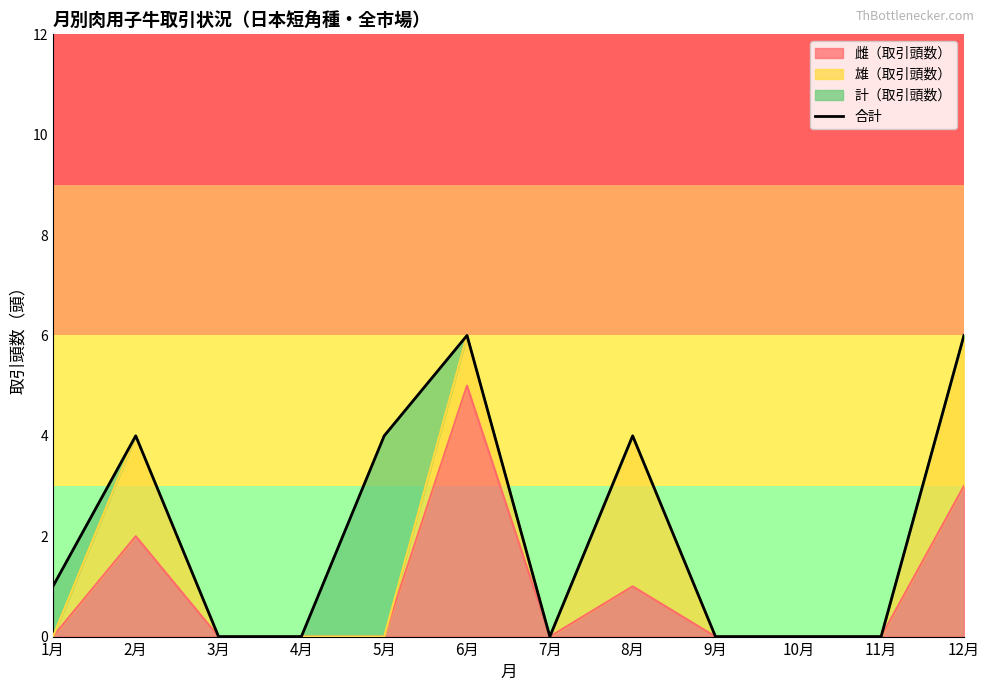

How many lines are shown in the chart?

1